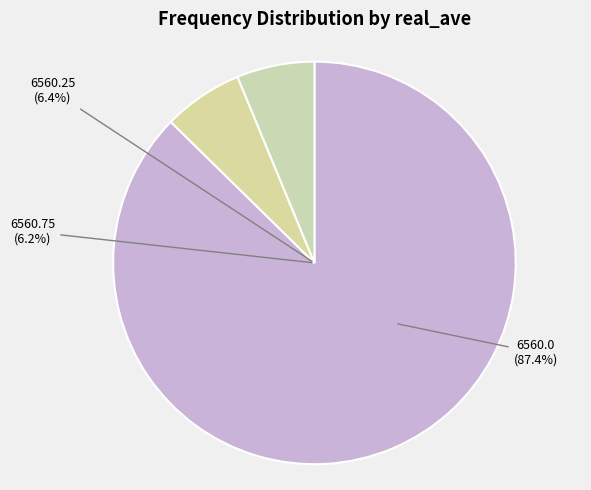

Combined, do 6561.5 and 6560.75 account for over 50%?

No